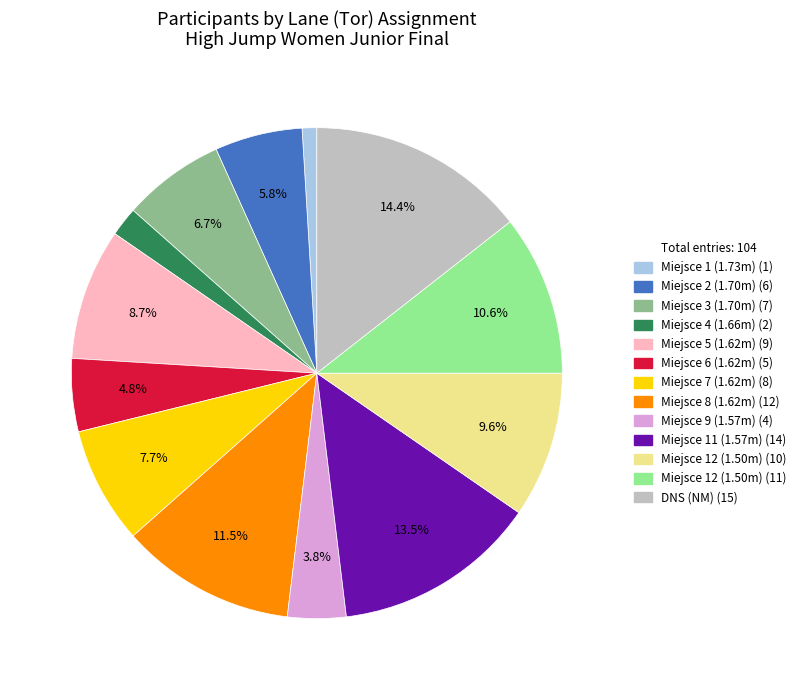

Is there any slice that represents more than half of the pie?

No